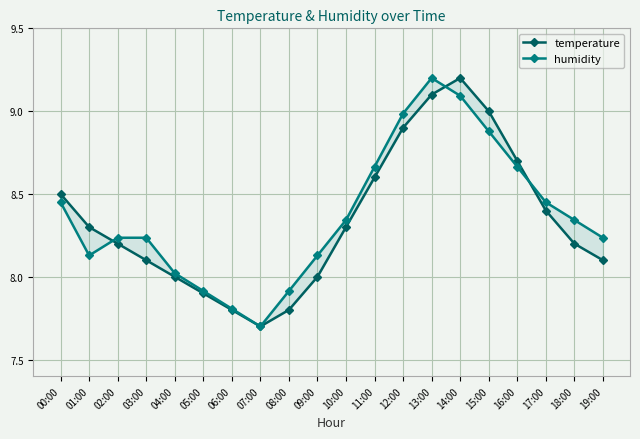

What is the difference between the humidity values at 13:00 and 16:00?

0.5